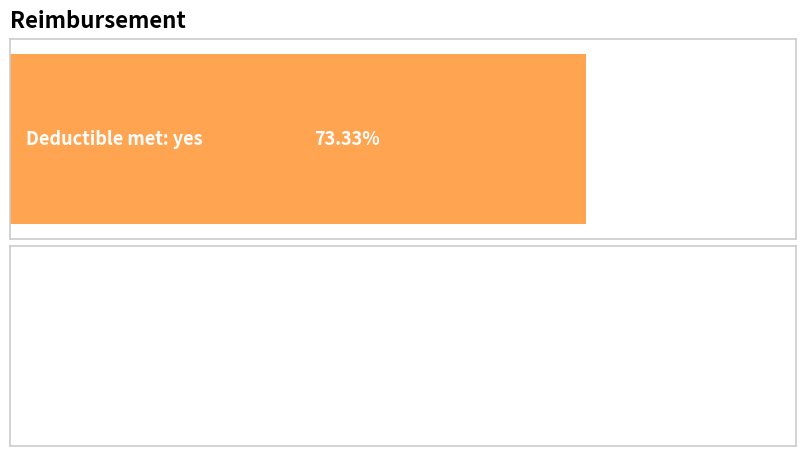

Rank the series by their average value, from highest to lowest.

Deductible met: yes, Deductible met: no